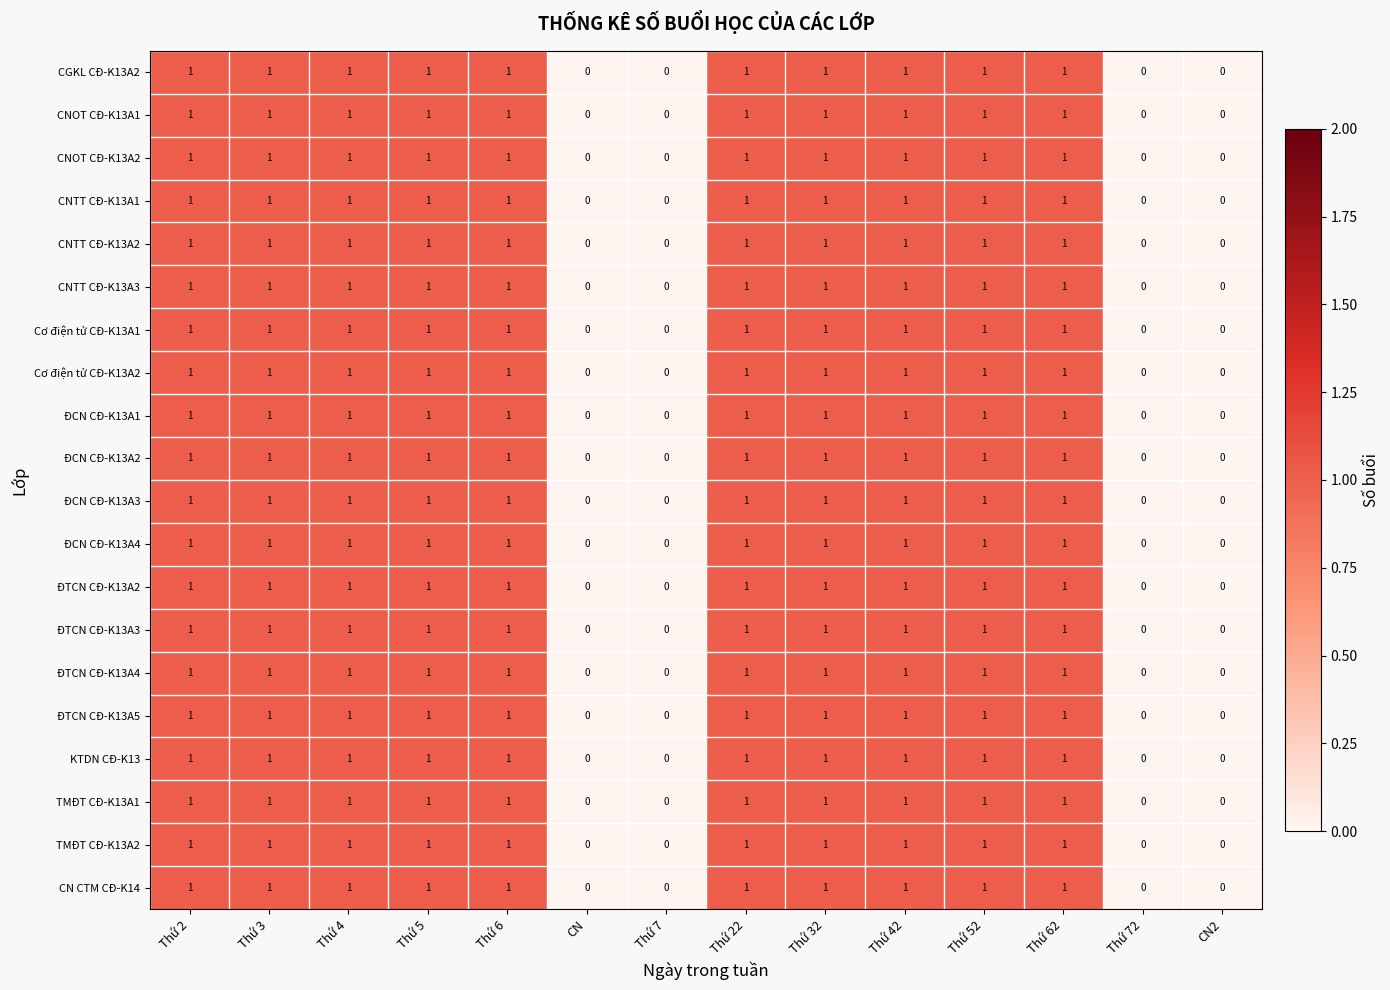

True or false: ĐTCN CĐ-K13A2 has a value of 1 at Thứ 5.

True